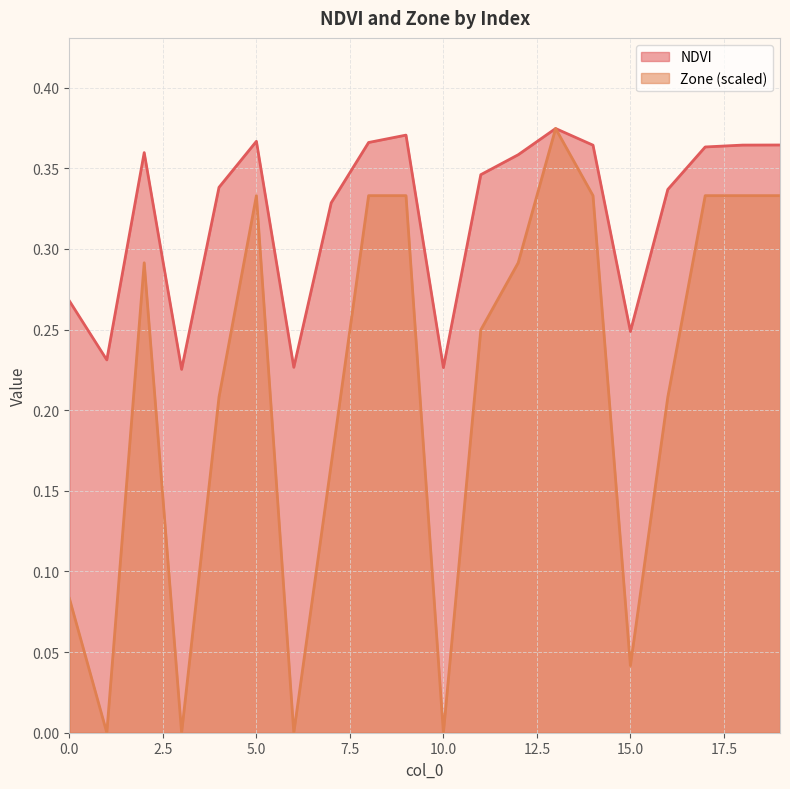

True or false: NDVI has more than 2 points higher than both neighbors.

True